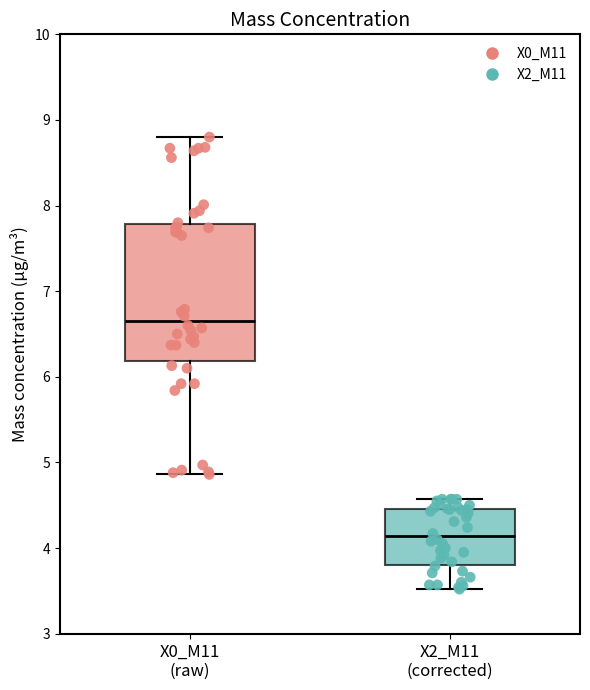

Which box's median line is the highest?

X0_M11 (raw)